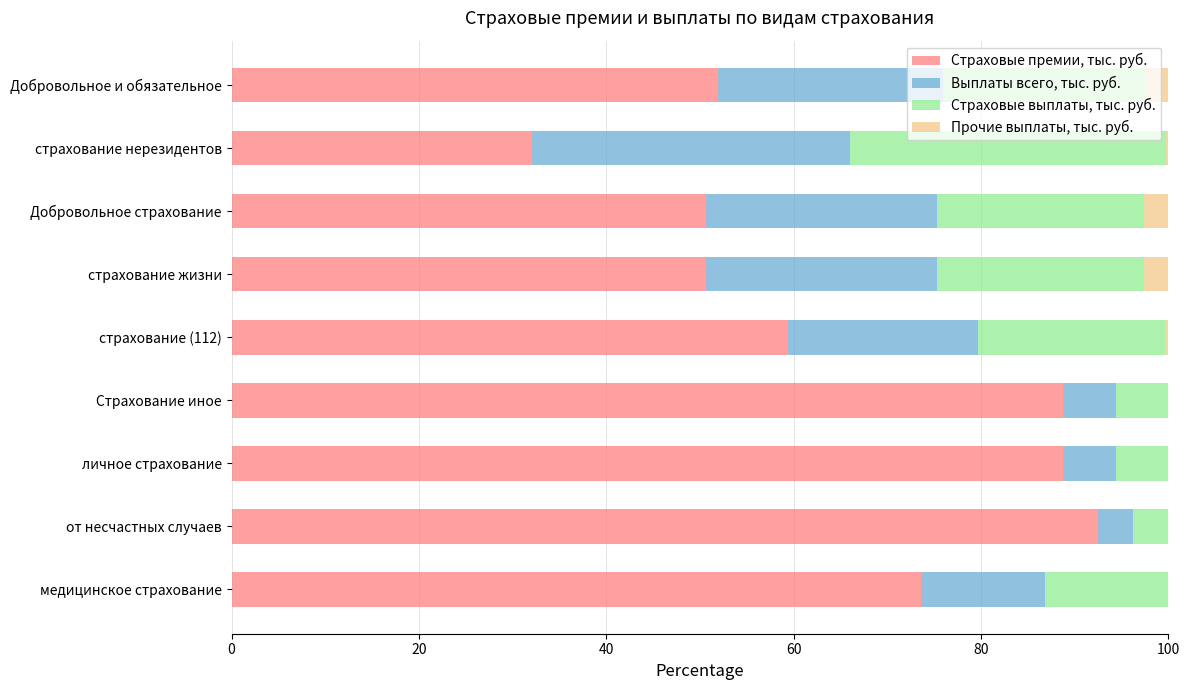

At which label is Страховые премии, тыс. руб. closest to 62?

страхование (112)